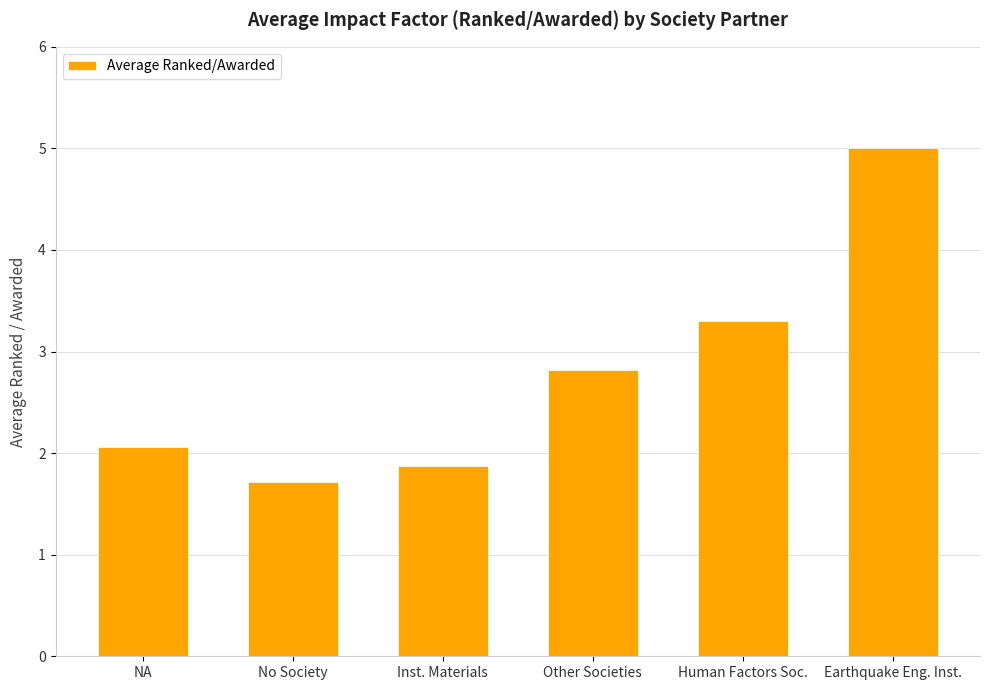

True or false: the data shows 2.1 at NA.

True